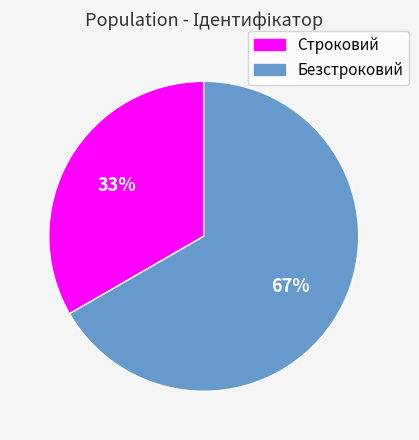

How many segments does this pie chart have?

2